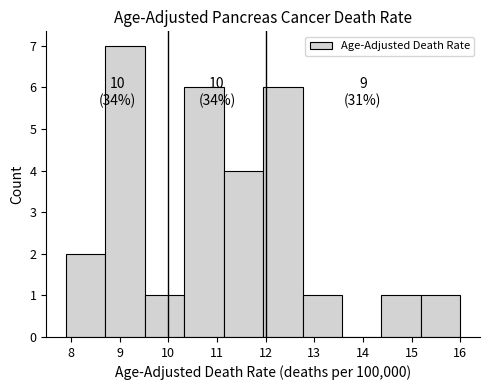

Over which range of the x-axis is the bar tallest?

8.71 to 9.52